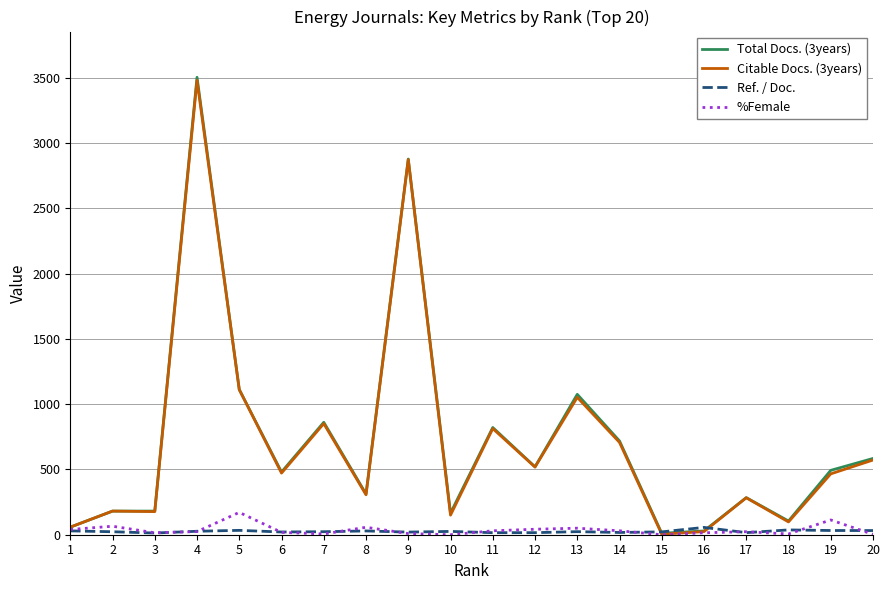

Is the value of Total Docs. (3years) at 8 greater than the value of %Female at 18?

Yes